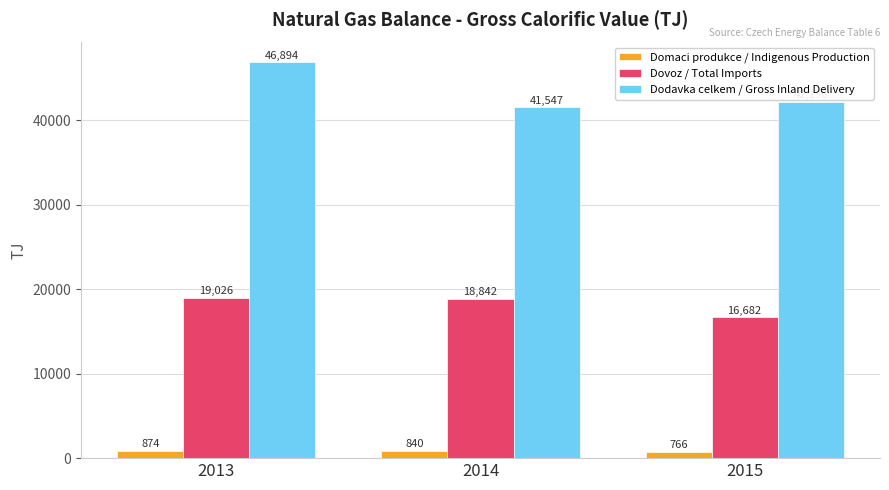

List the series in order of their peak value, lowest first.

Domaci produkce / Indigenous Production, Dovoz / Total Imports, Dodavka celkem / Gross Inland Delivery